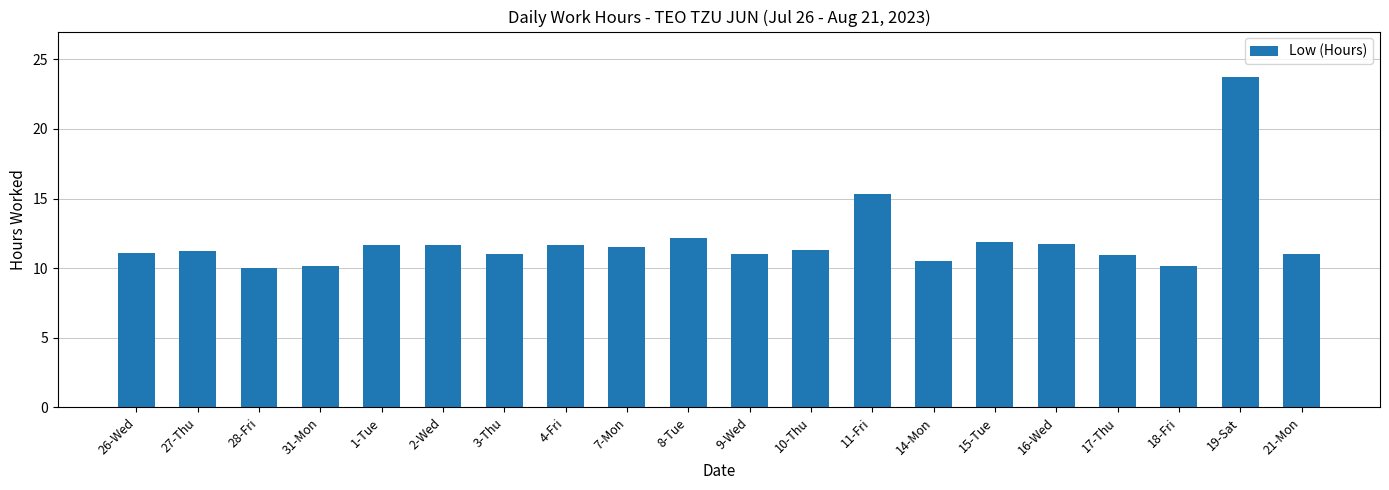

What is the maximum value shown in the chart?

23.7